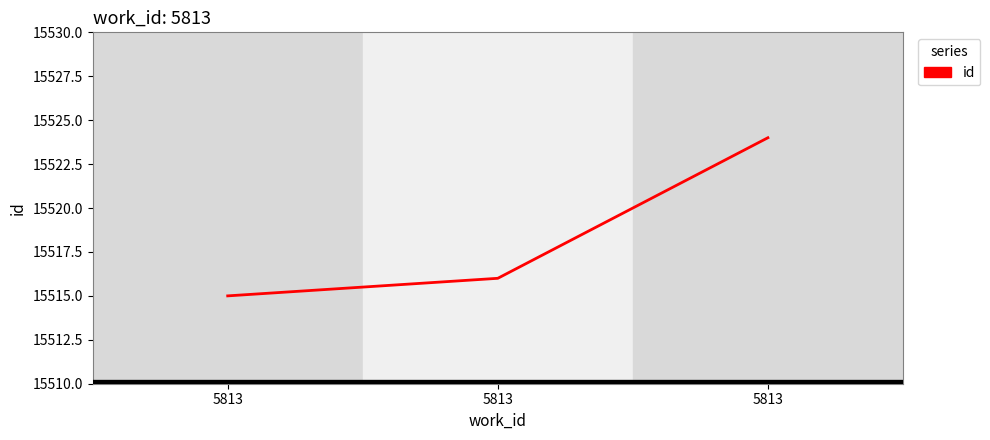

How many series are shown in this chart?

1